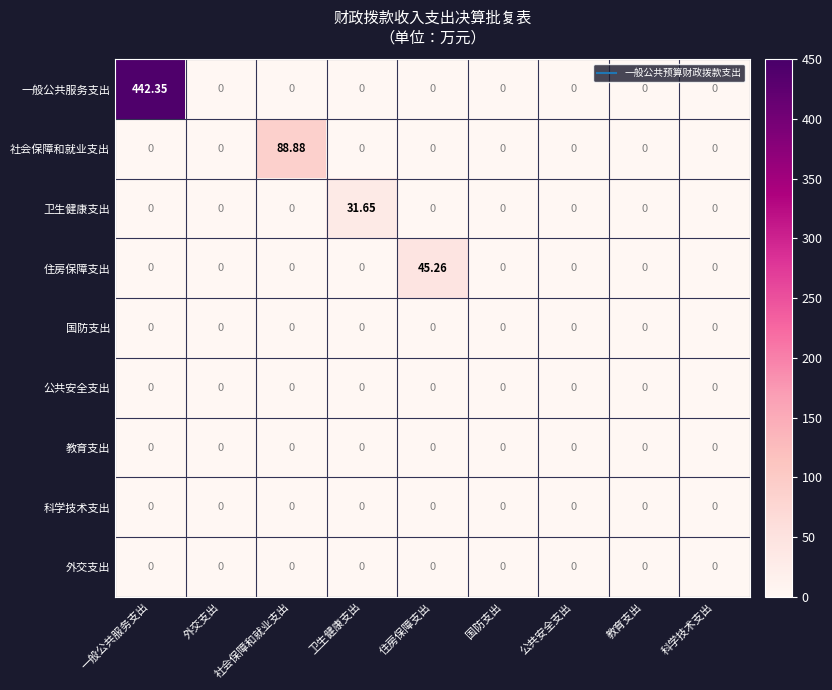

Which label corresponds to the largest value in the chart?

一般公共服务支出